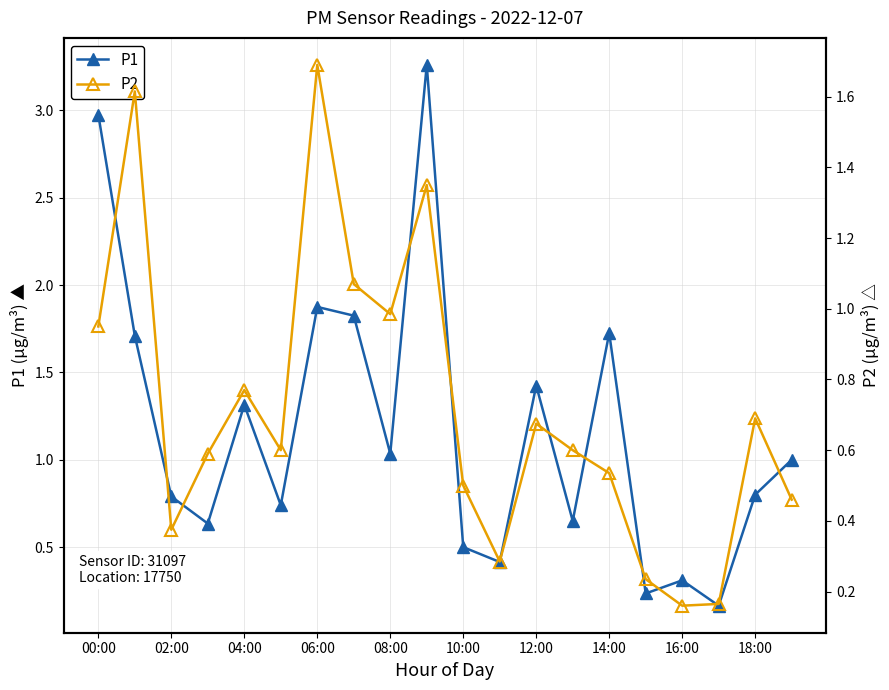

Which series has the largest total across all categories?

P1